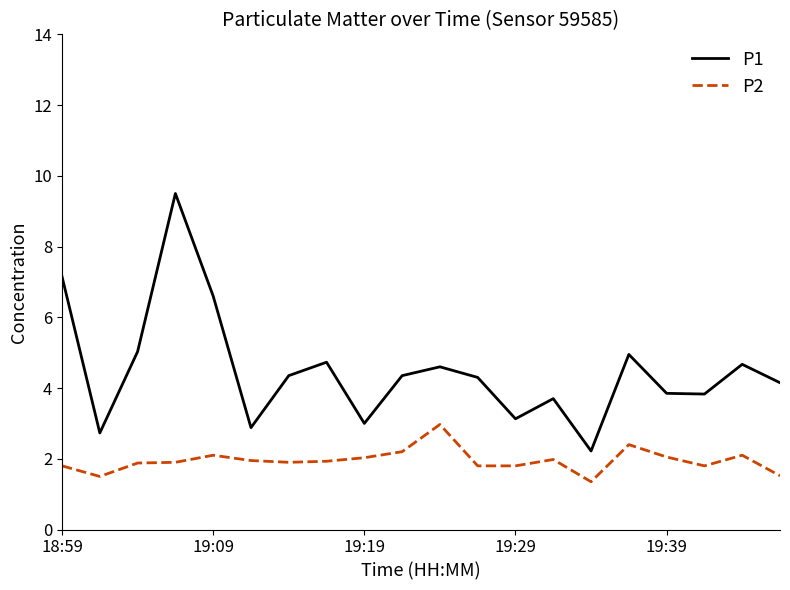

Which series has the largest total across all categories?

P1